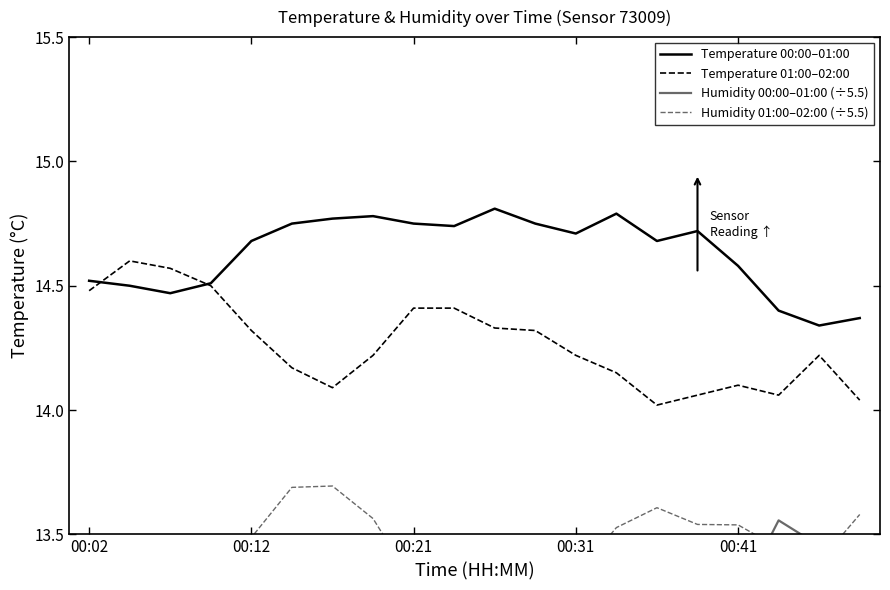

True or false: Humidity 00:00–01:00 (÷5.5) has more than 0 interior local peaks.

True